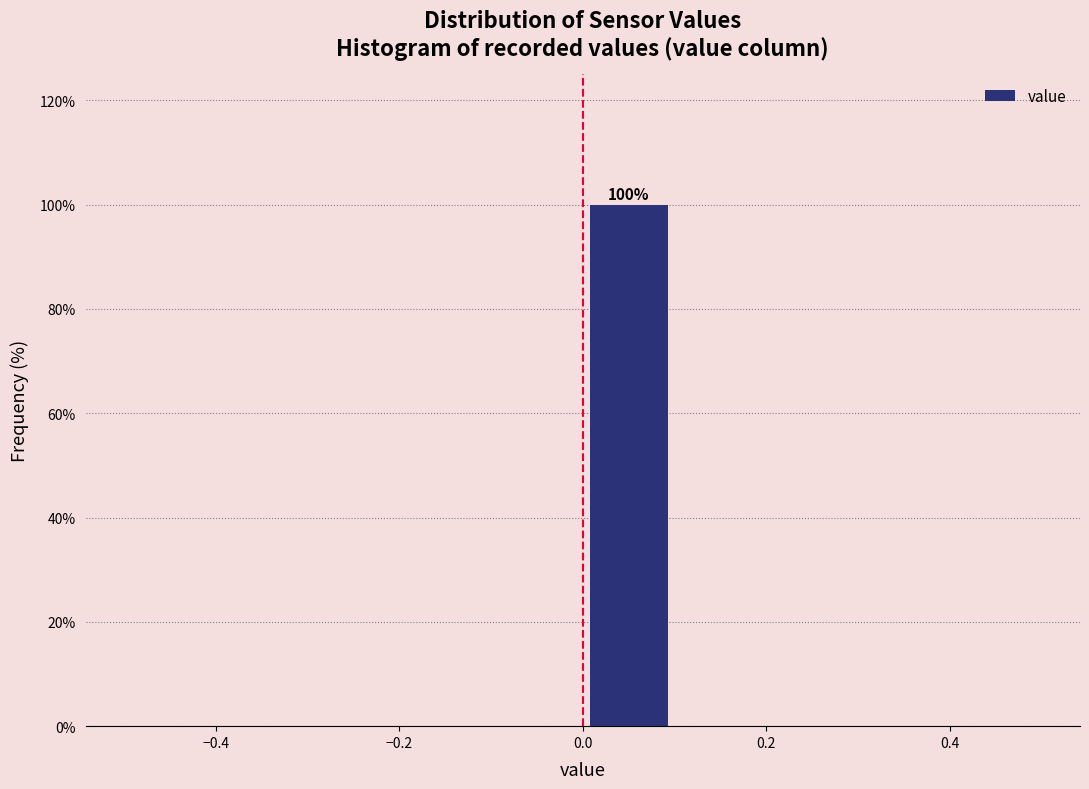

Over which range of the x-axis is the bar tallest?

0.0 to 0.1